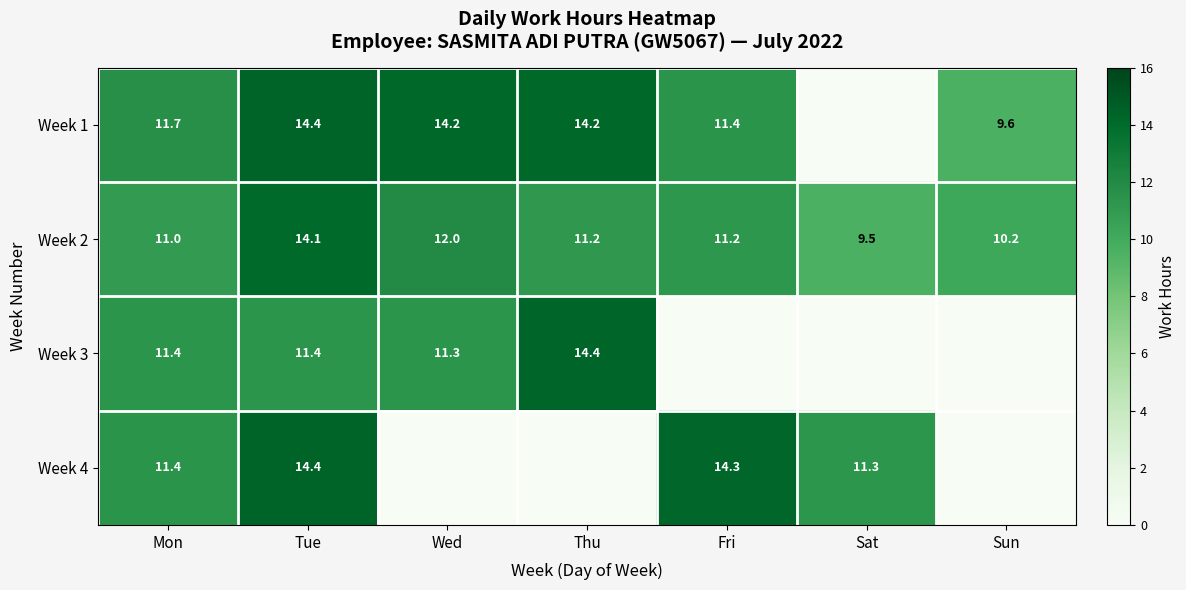

Where is Week 2 nearest to the value 11?

Mon